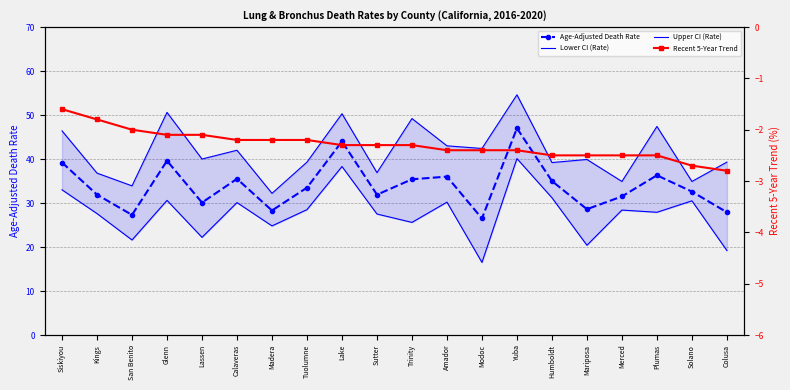

Is it true that Age-Adjusted Death Rate equals 36.3 at Plumas?

True